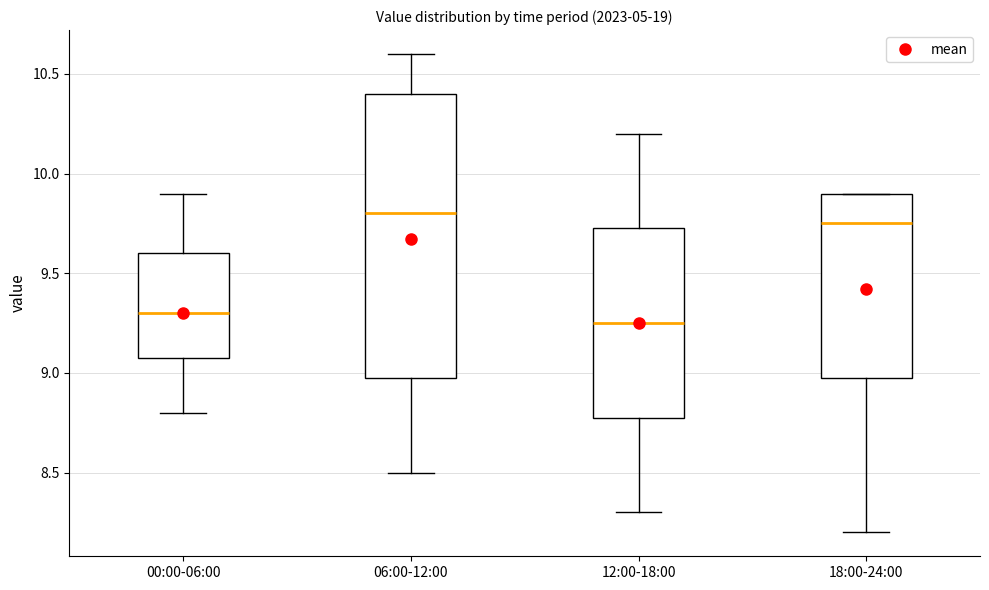

Where is the upper edge of the box for 12:00-18:00 on the y-axis? The values are not printed on the chart, so give them approximately, as read against the axis.

9.75